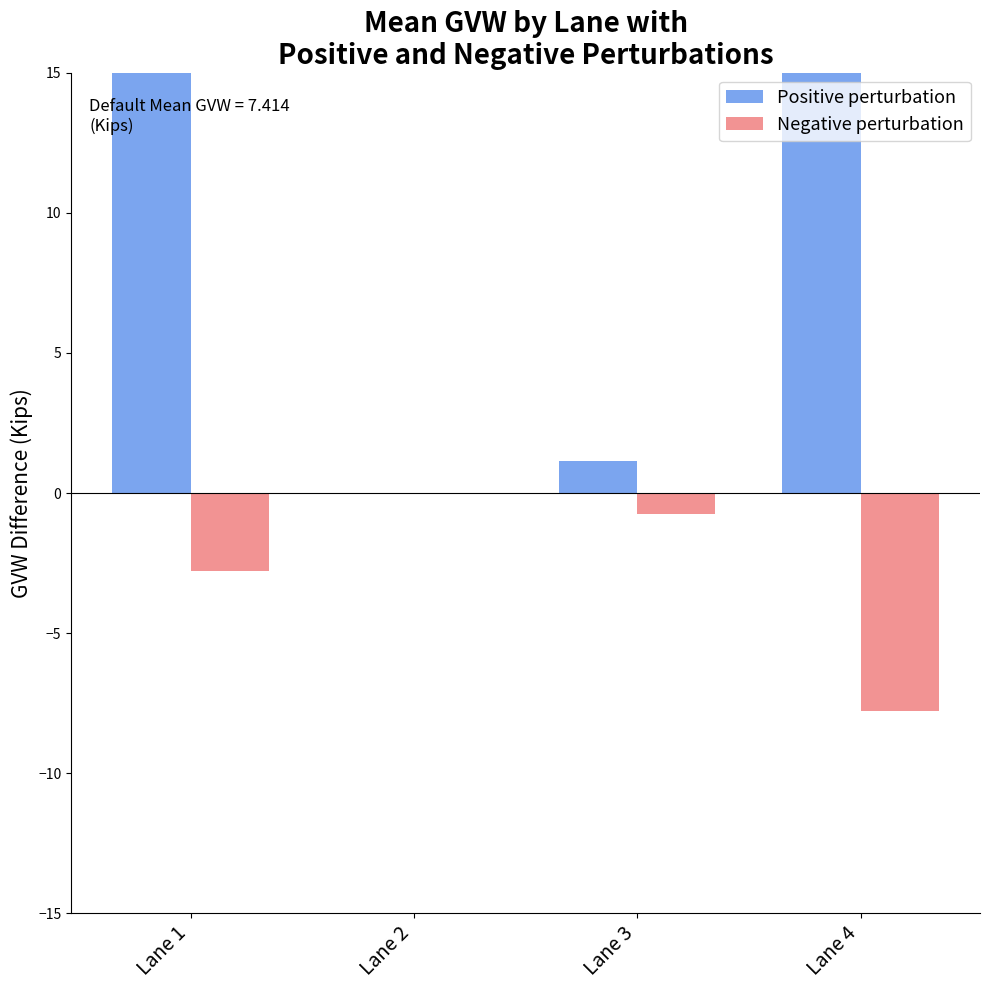

Reading left to right, extract all data points from this chart.

Positive perturbation: 15.4	0.0	1.1	66.1
Negative perturbation: -2.8	0.0	-0.8	-7.8